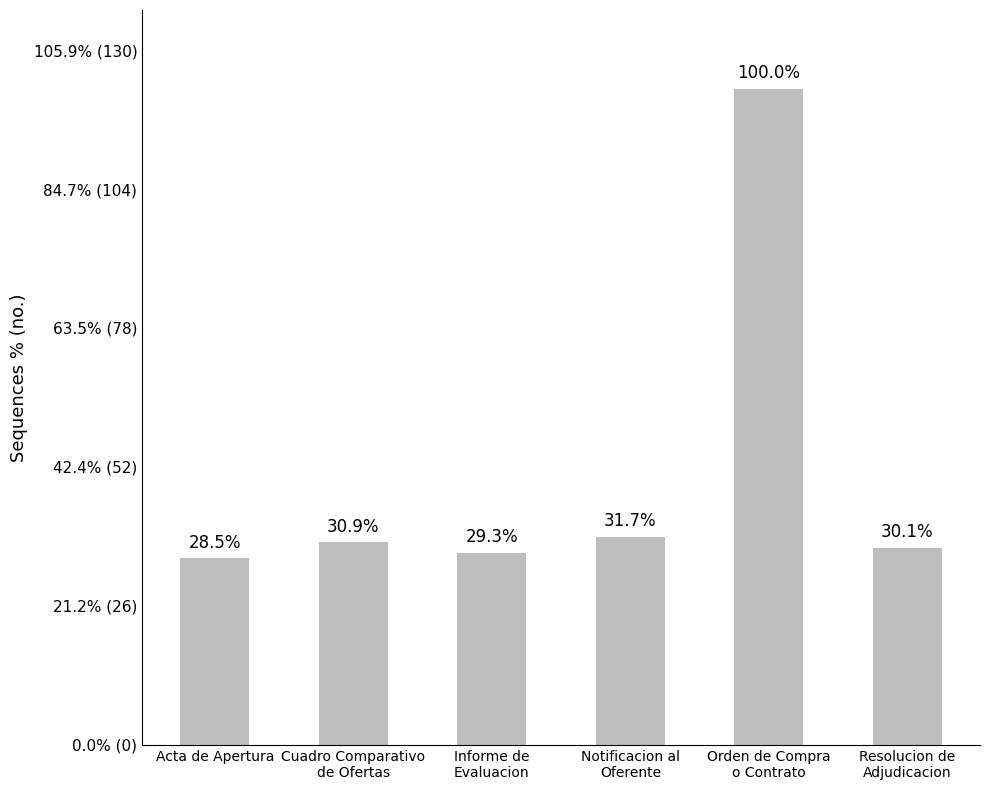

List the labels in order of value, largest first.

Orden de Compra
o Contrato, Notificacion al
Oferente, Cuadro Comparativo
de Ofertas, Resolucion de
Adjudicacion, Informe de
Evaluacion, Acta de Apertura